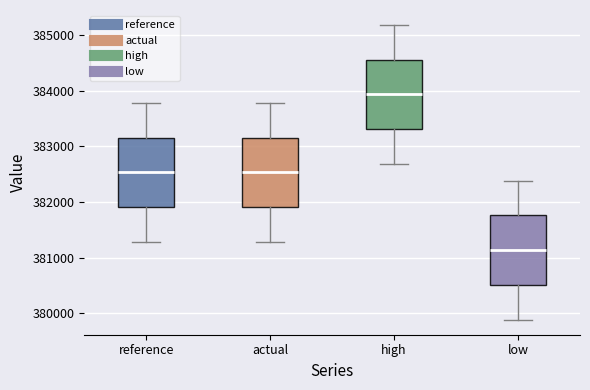

Reading left to right, read every box against the y-axis: the position of its median line, the range the box covers, and the ends of its whiskers. The values are not printed on the chart, so give them approximately, as read against the axis.

reference: median 382500, box 381900 to 383200, whiskers 381300 to 383800
actual: median 382500, box 381900 to 383200, whiskers 381300 to 383800
high: median 383900, box 383300 to 384600, whiskers 382700 to 385200
low: median 381100, box 380500 to 381800, whiskers 379900 to 382400